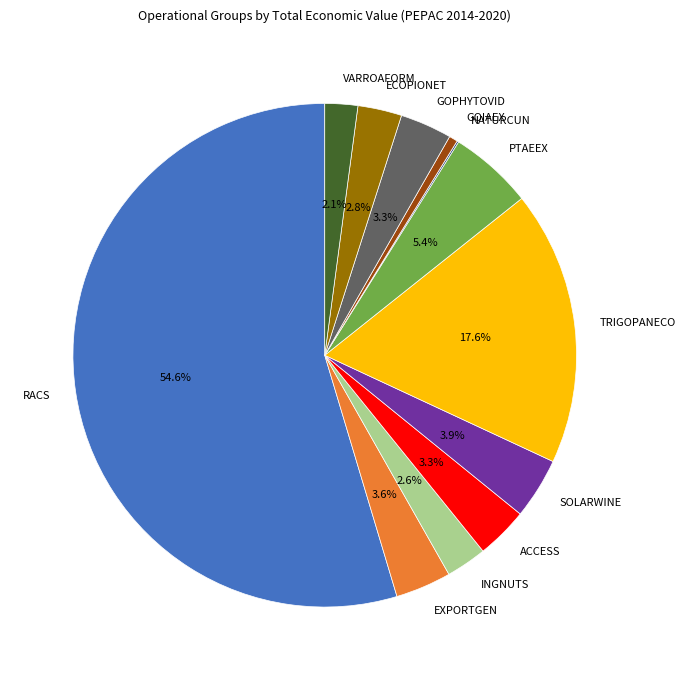

Approximately how many times larger is the value at GOIAEX compared to EXPORTGEN?

0.2